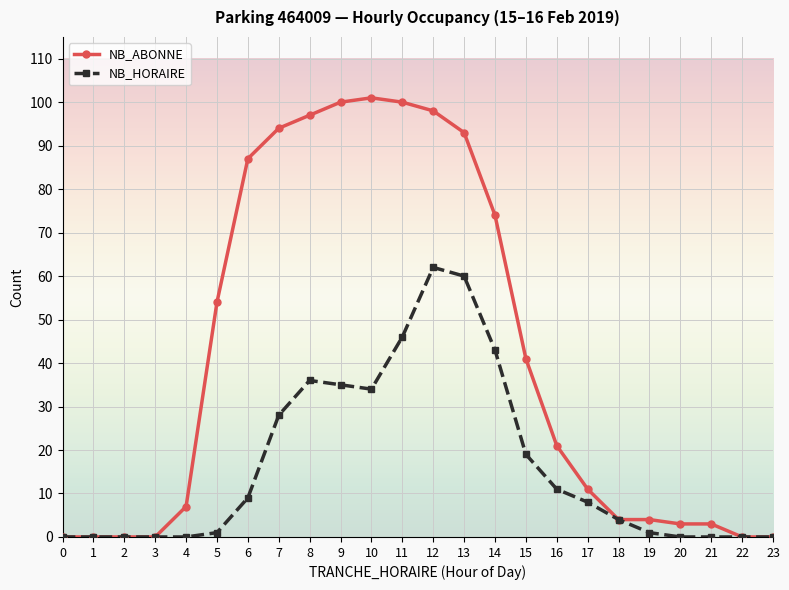

Which series has the largest range (max minus min)?

NB_ABONNE